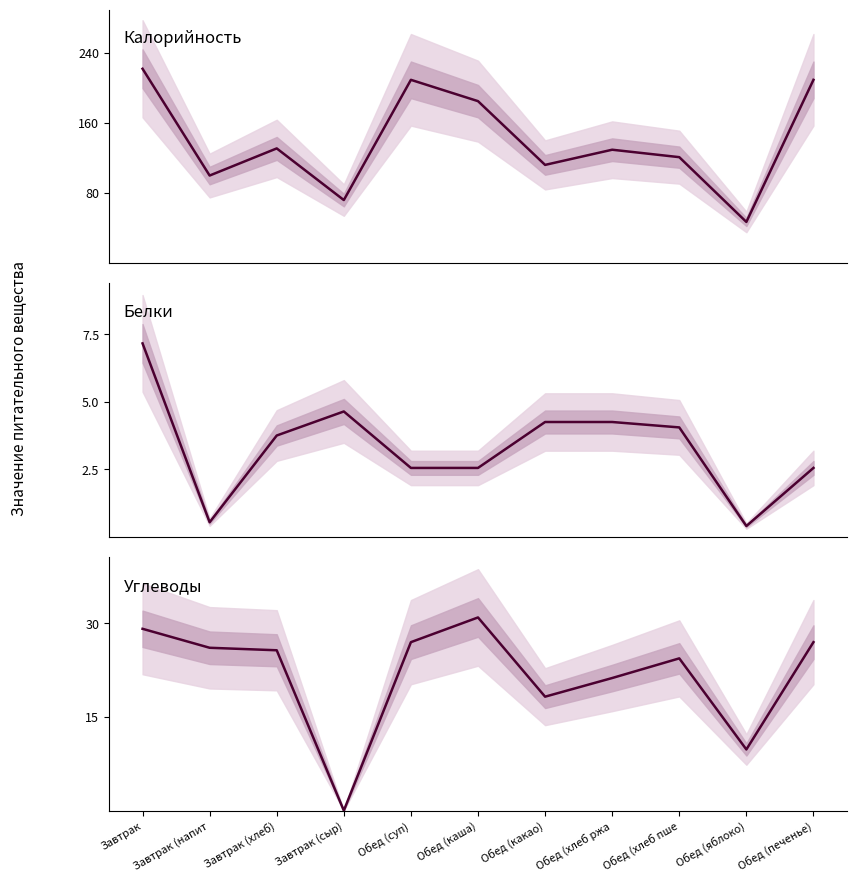

At Завтрак, list the series in order from smallest to largest.

Белки, Углеводы, Калорийность